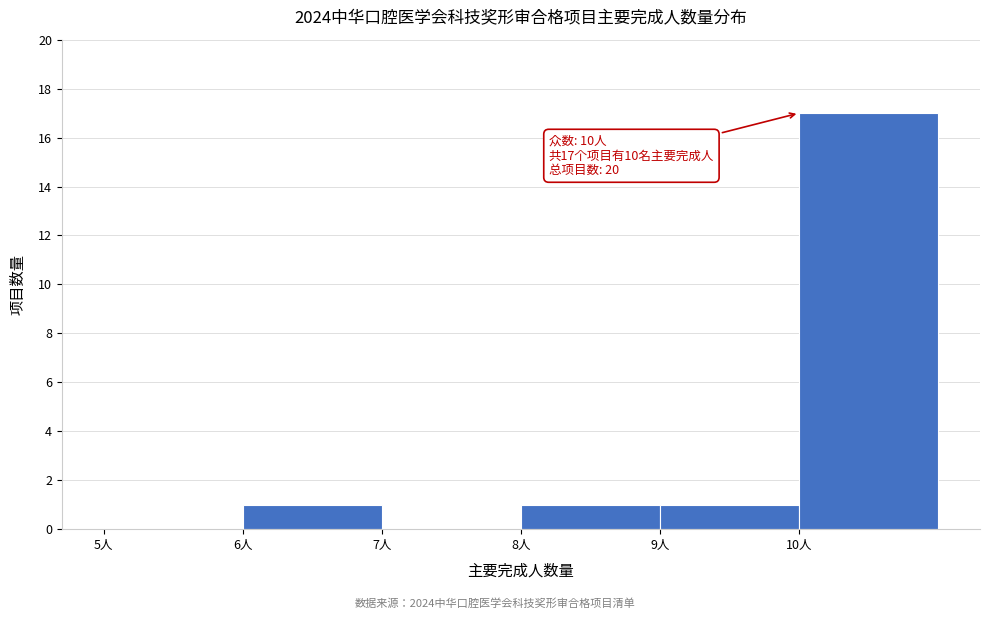

Which range on the x-axis has the tallest bar?

10 to 11